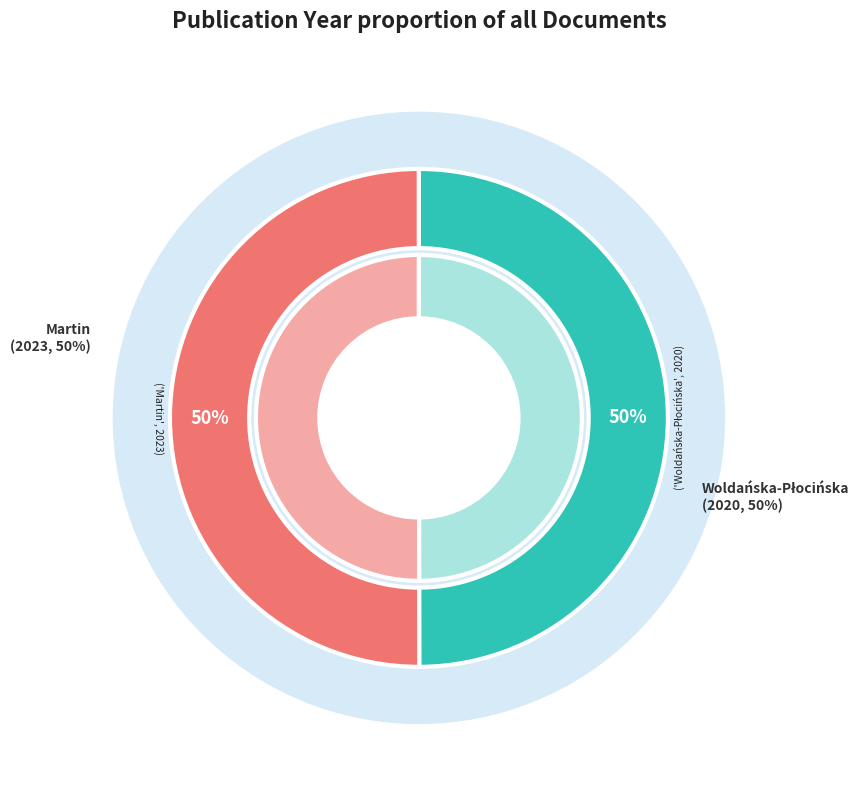

To the nearest percent, what is the combined percentage of Martin, Raphaël and Woldańska-Płocińska, Aleksandra 1985-?

100%